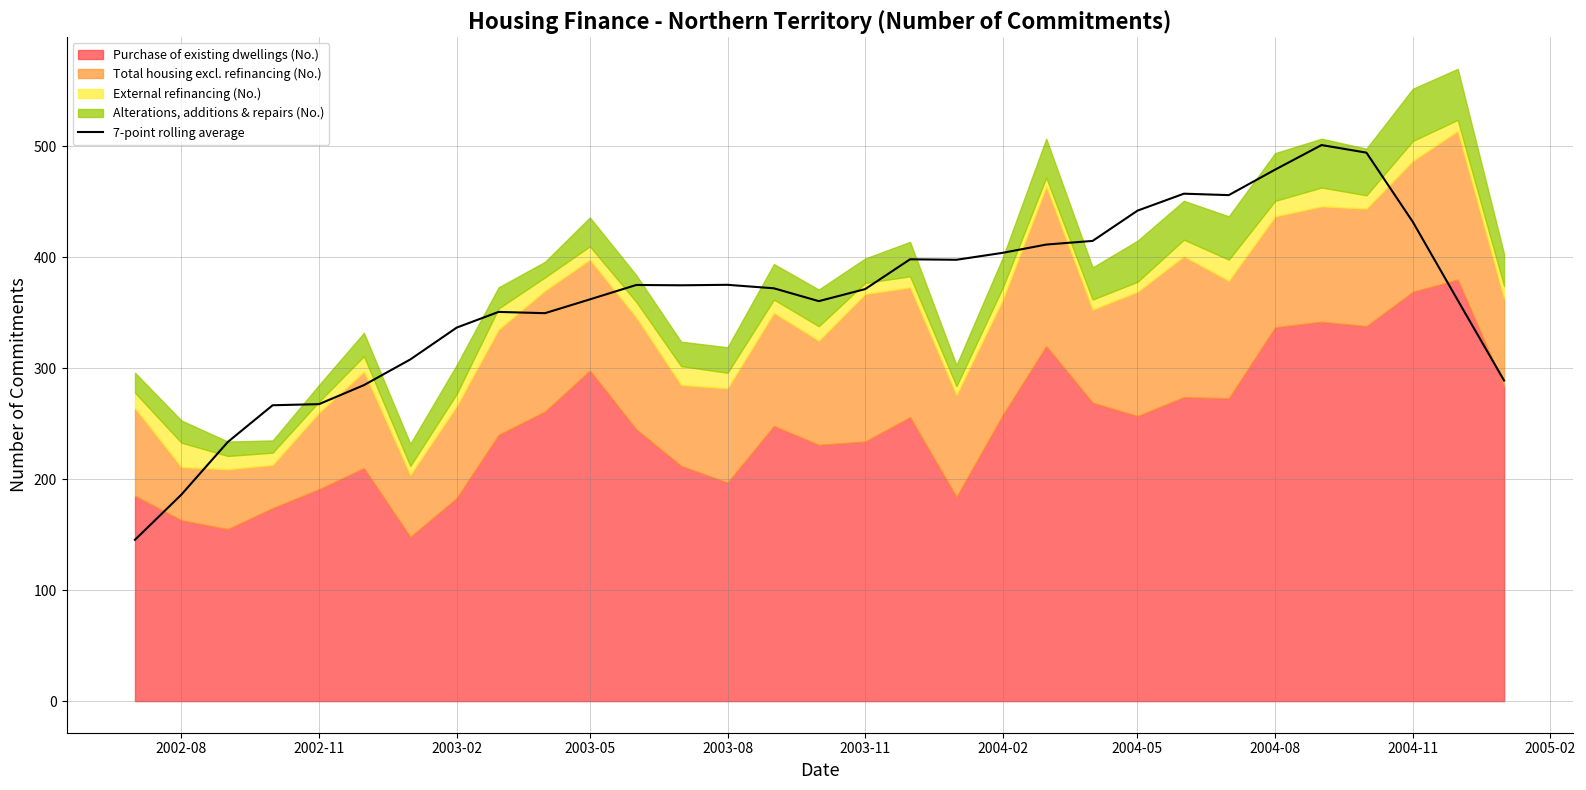

How many lines are shown in the chart?

1